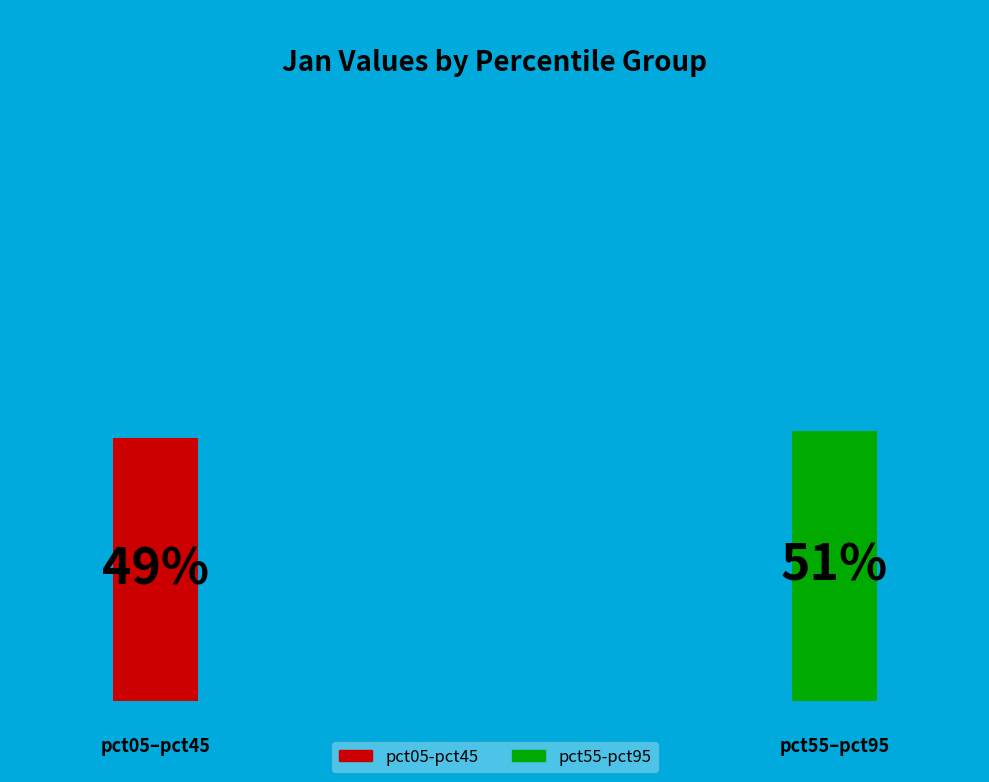

Is it true that pct35 is 15% of the pie?

False